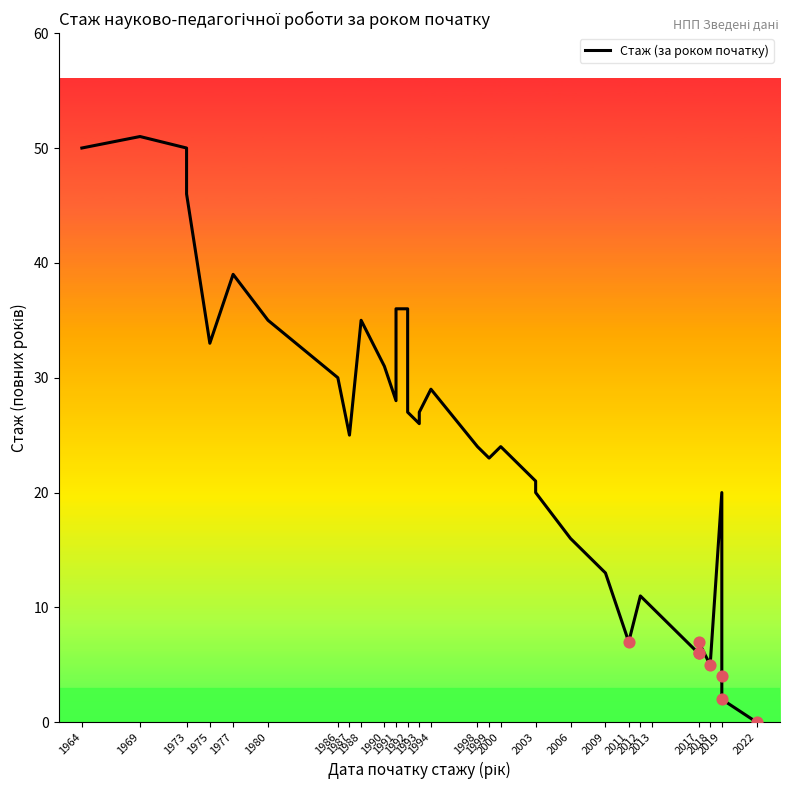

Approximately how many times larger is the value at 2006 compared to 1988?

0.5